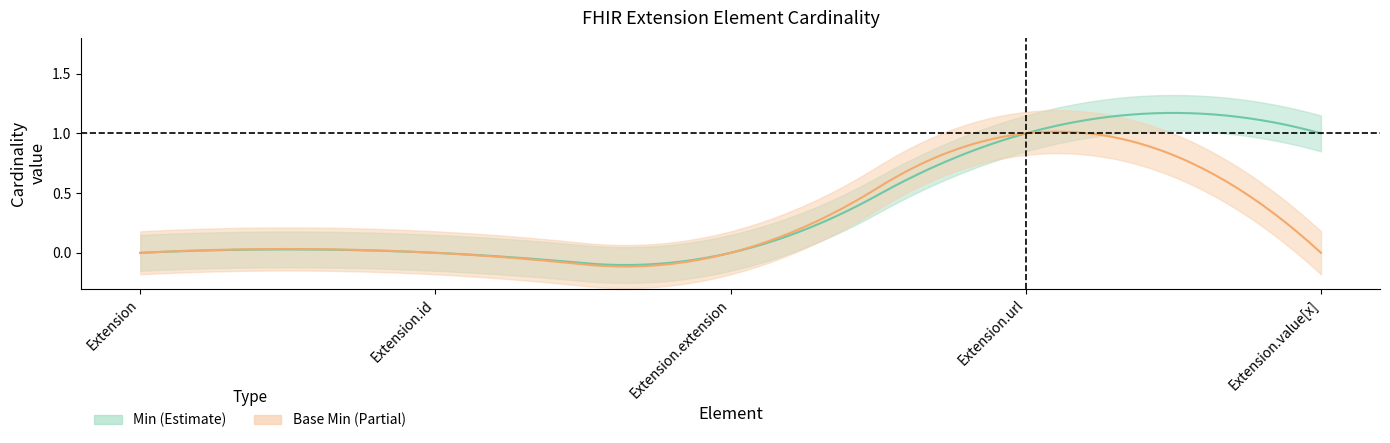

Which series has the largest total across all categories?

Min